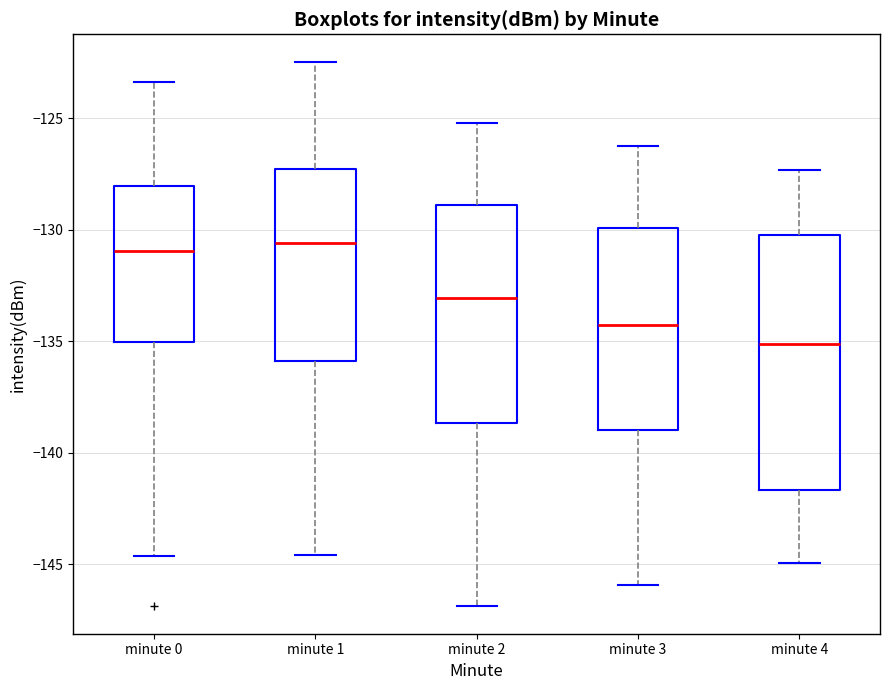

Reading left to right, read every box against the y-axis: the position of its median line, the range the box covers, and the ends of its whiskers. The values are not printed on the chart, so give them approximately, as read against the axis.

minute 0: median -131.0, box -135.0 to -128.0, whiskers -144.5 to -123.5
minute 1: median -130.5, box -136.0 to -127.5, whiskers -144.5 to -122.5
minute 2: median -133.0, box -138.5 to -129.0, whiskers -147.0 to -125.0
minute 3: median -134.5, box -139.0 to -130.0, whiskers -146.0 to -126.0
minute 4: median -135.0, box -141.5 to -130.0, whiskers -145.0 to -127.5